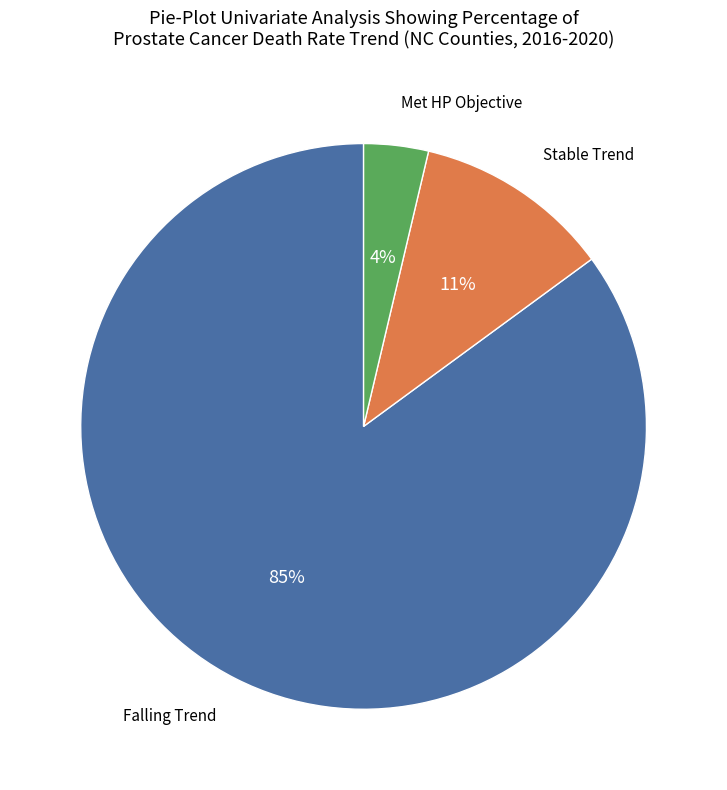

To the nearest percent, what portion does Stable Trend represent?

11%